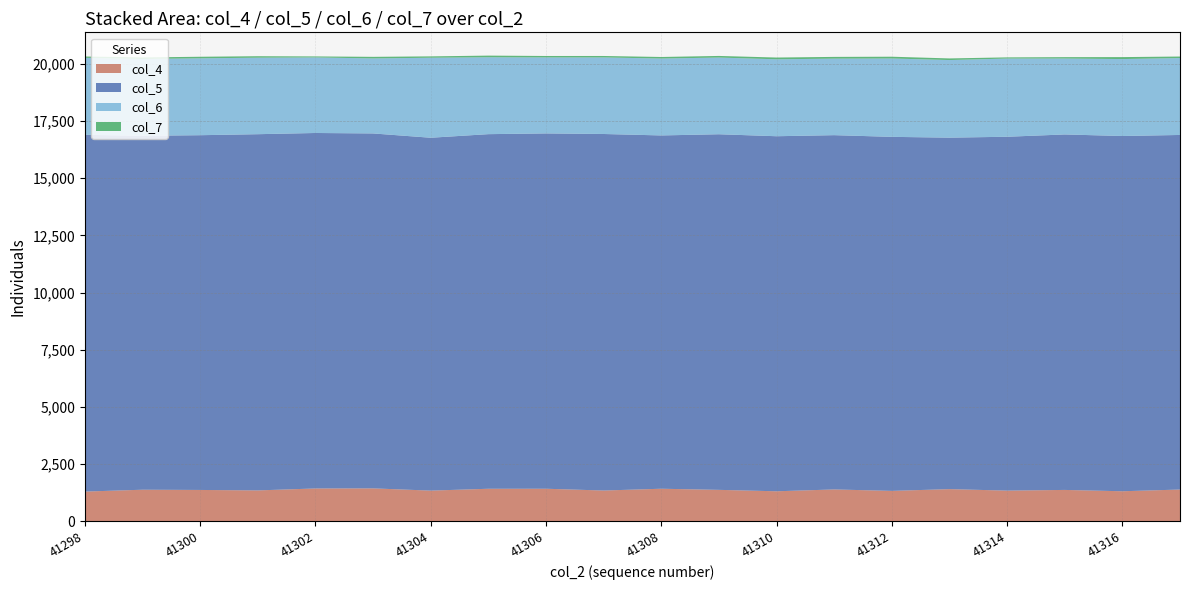

Reading left to right, list all the values displayed in this chart.

col_4: 1296	1377	1367	1347	1432	1436	1338	1419	1420	1342	1420	1371	1309	1389	1326	1403	1338	1368	1310	1385
col_5: 15599	15476	15511	15575	15543	15519	15429	15505	15536	15589	15448	15549	15524	15491	15480	15368	15472	15543	15533	15504
col_6: 3366	3359	3361	3345	3303	3280	3498	3362	3323	3347	3362	3353	3364	3346	3426	3393	3419	3319	3364	3362
col_7: 58	66	69	65	45	69	60	72	63	64	68	71	77	76	78	71	52	61	86	67